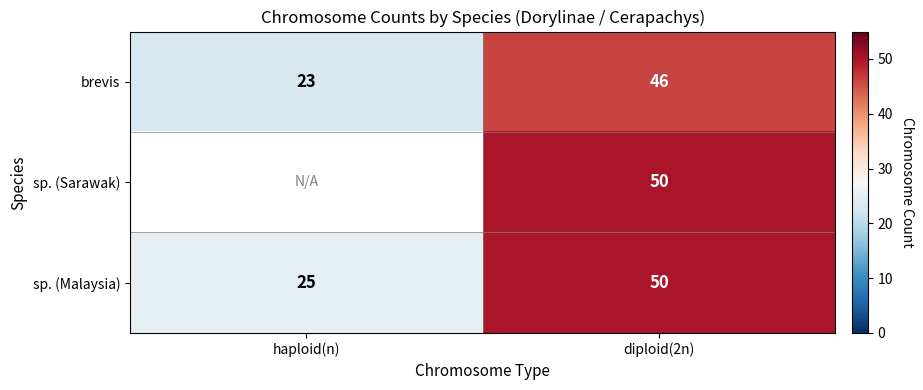

At which category is the sum across all series the highest?

diploid(2n)